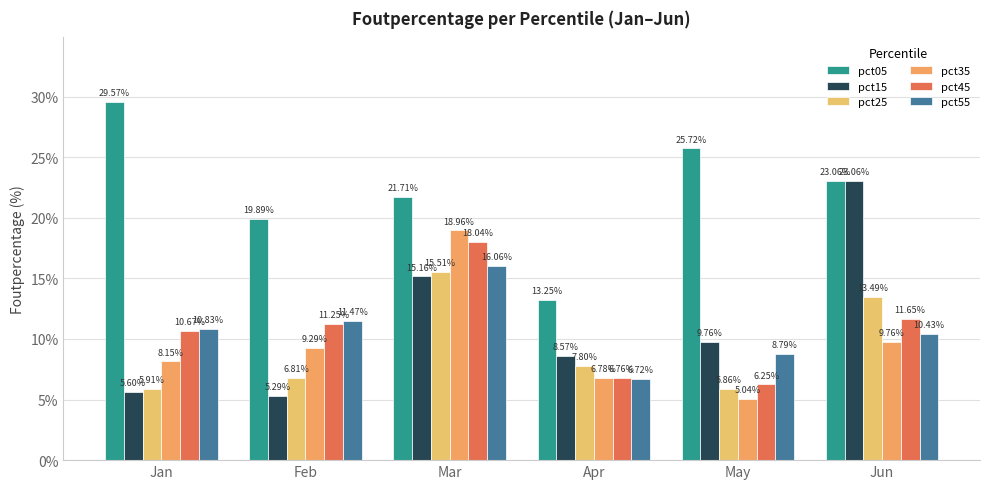

What is the greatest value displayed?

0.3